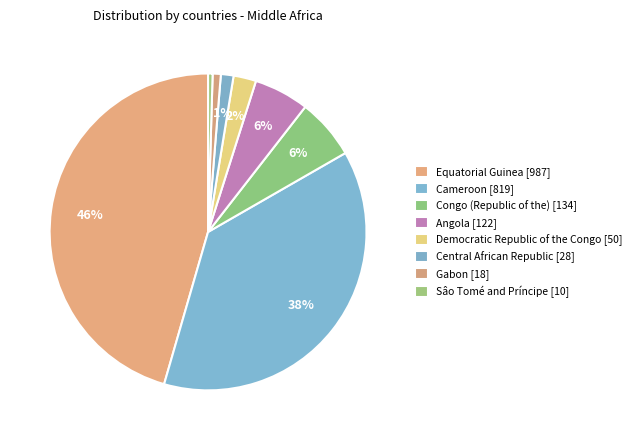

How many slices are in this pie chart?

8